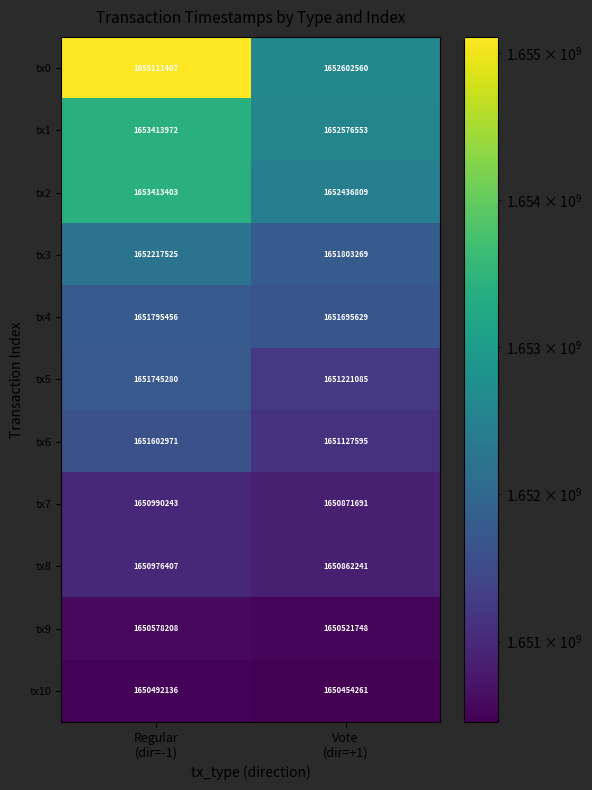

What is the spread (max minus min) of values at Regular
(dir=-1)?

4619271